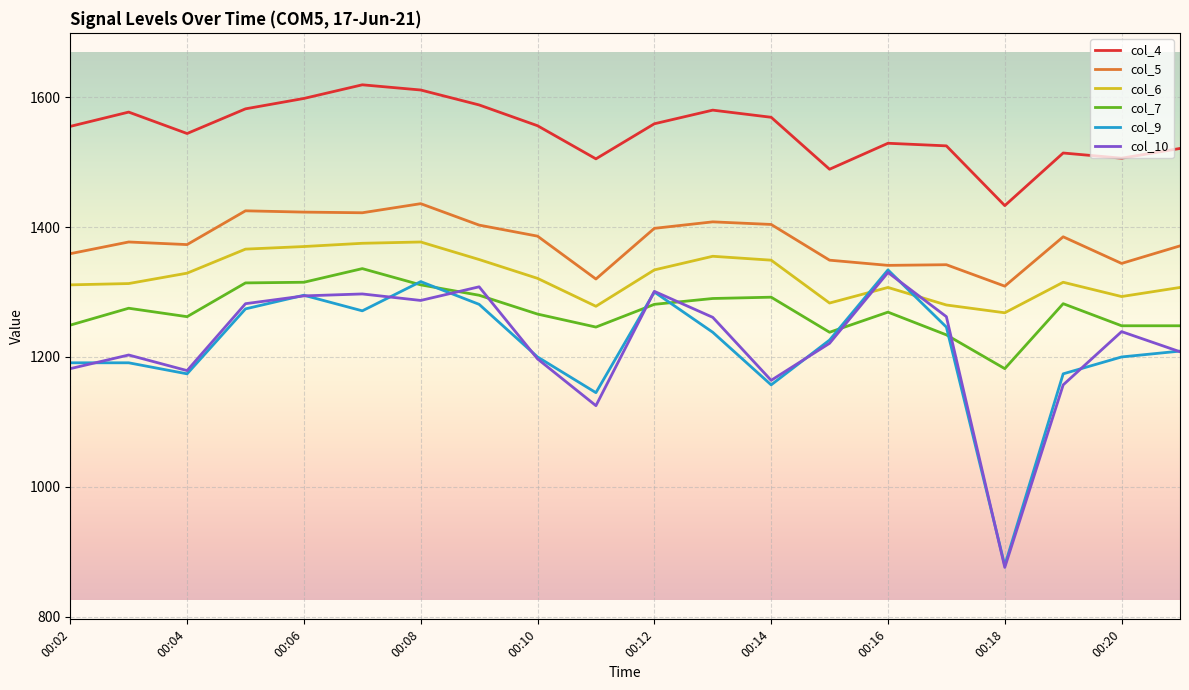

True or false: col_6 has more than 2 interior local peaks.

True